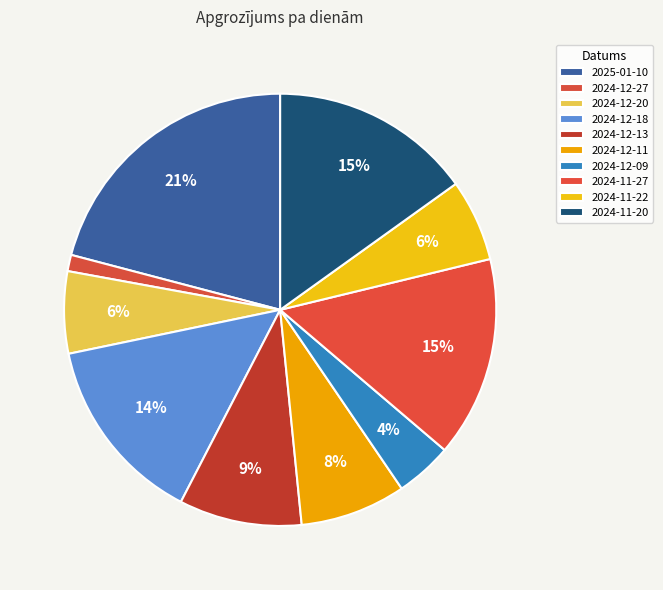

True or false: 2024-11-20 accounts for 15% of the total.

True